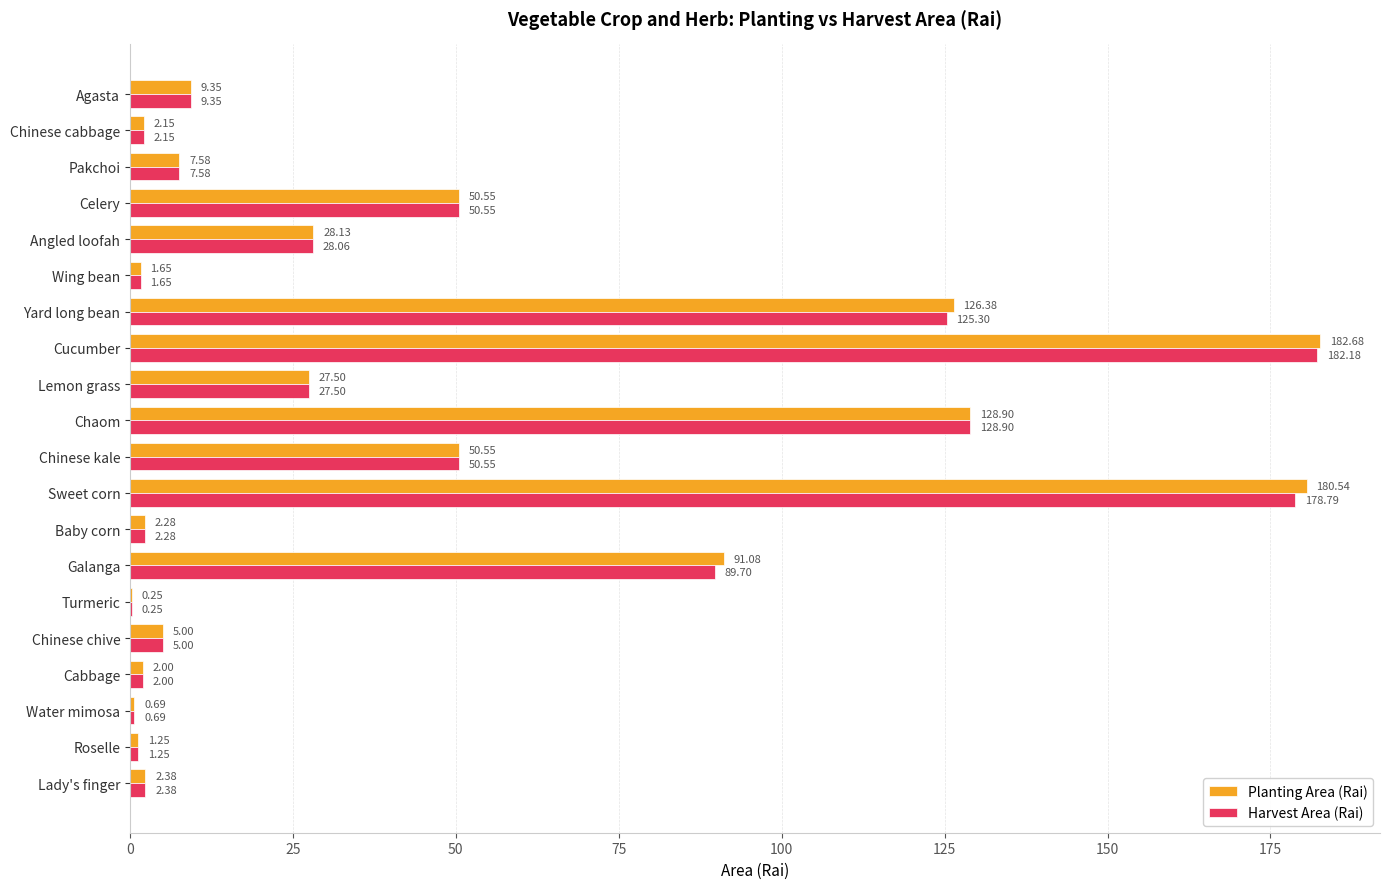

Which category has the highest value in the Harvest Area (Rai) series?

Cucumber